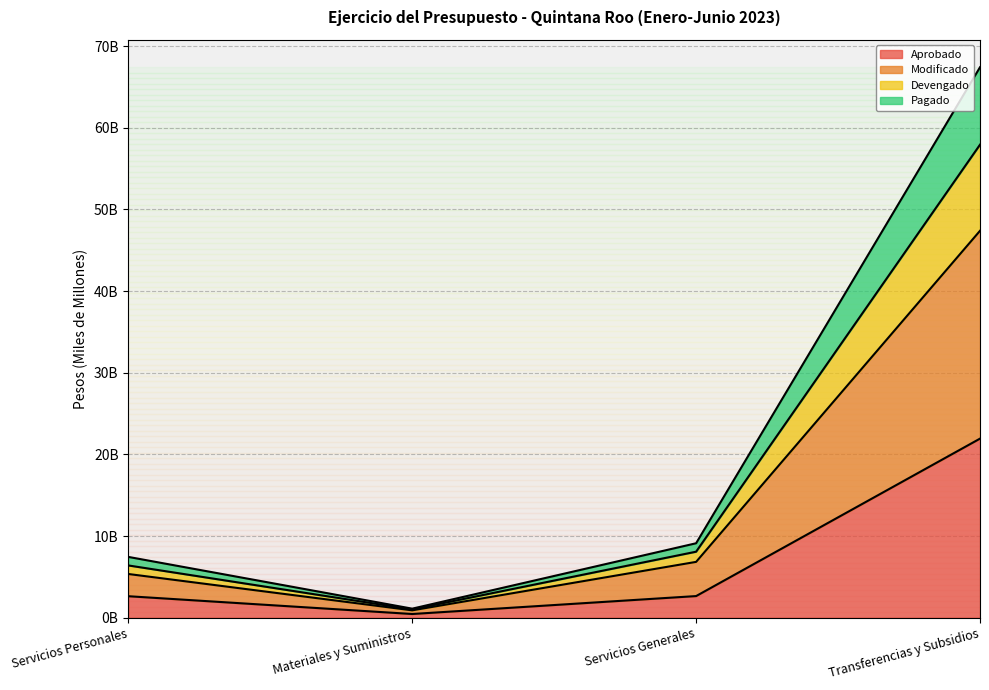

True or false: Devengado has a value of 4.5 at Servicios Generales.

False